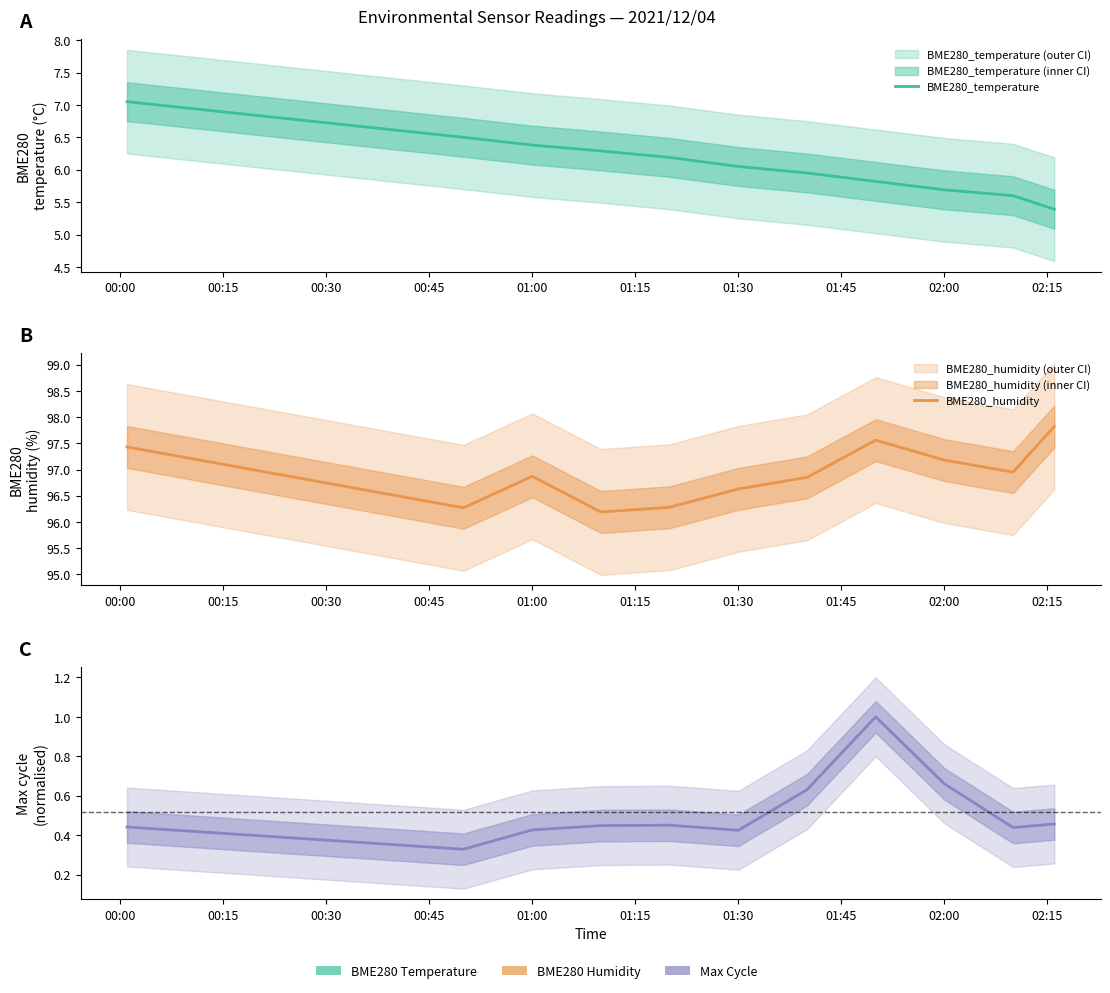

Between 00:30 and 01:30, which is larger?

00:30